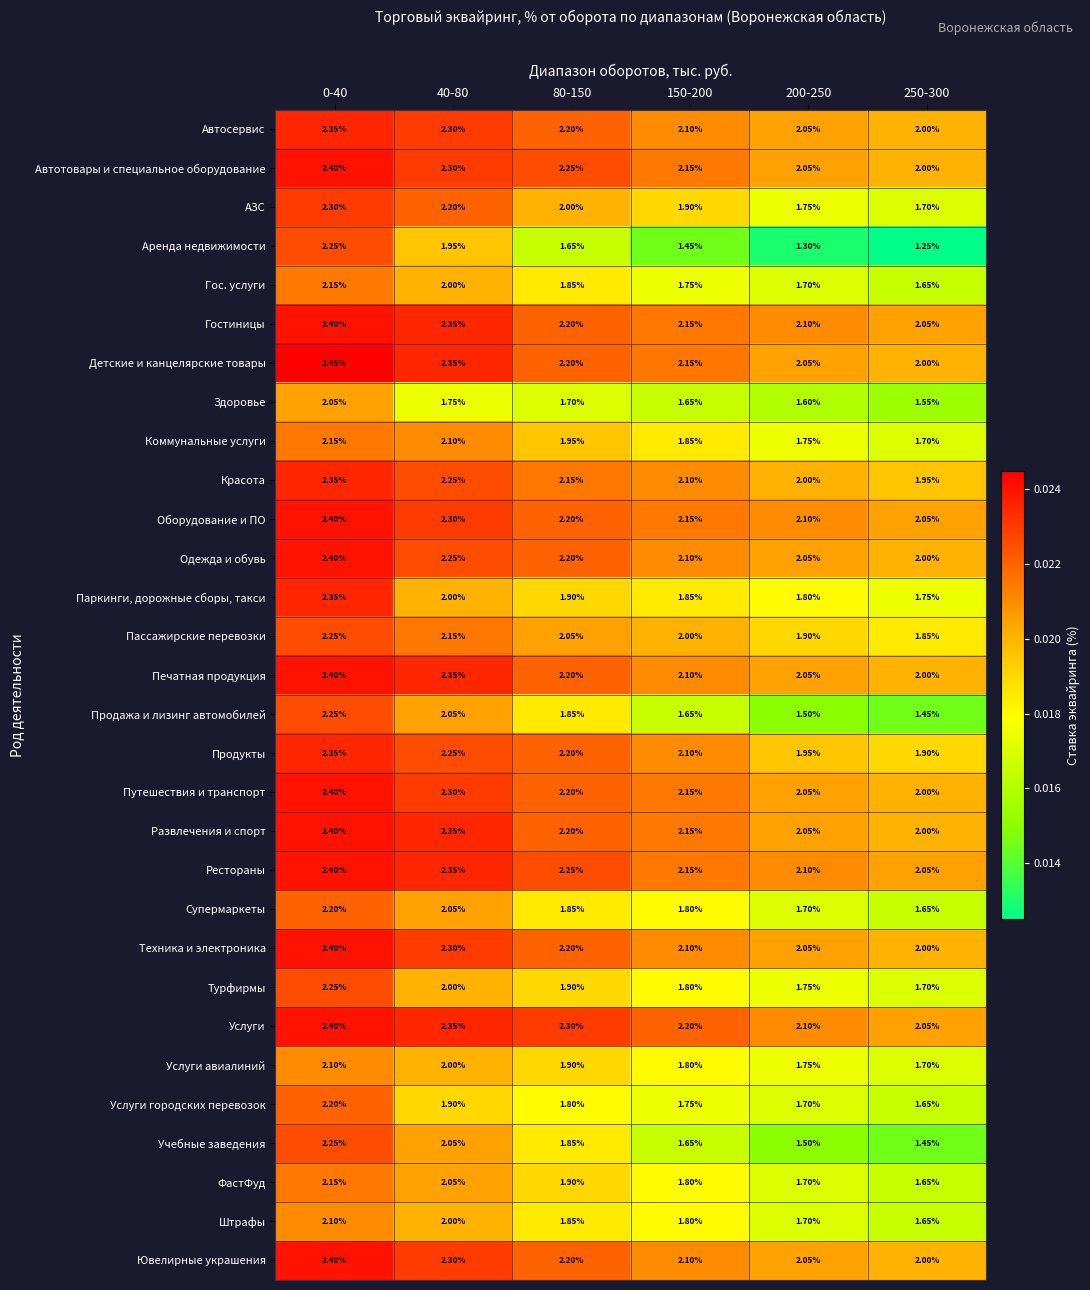

Which series has the largest total across all categories?

Услуги